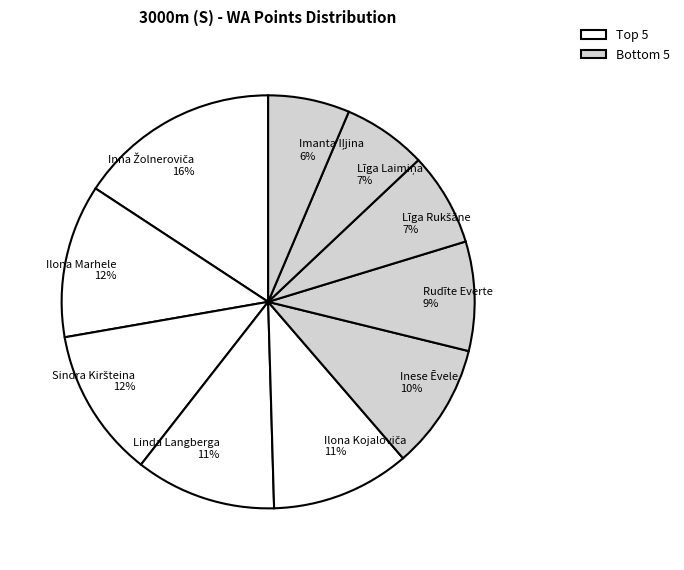

How many slices are in this pie chart?

10